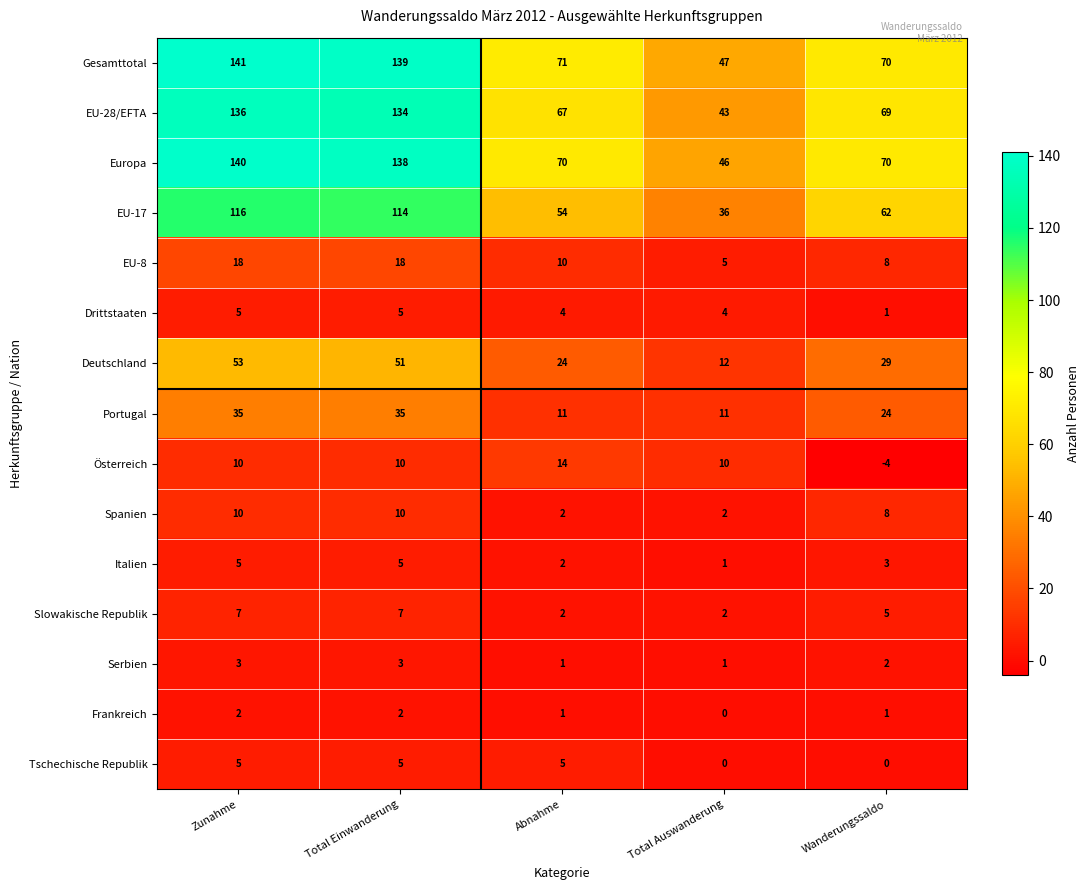

What is the difference between the highest and lowest values at Total Auswanderung?

47